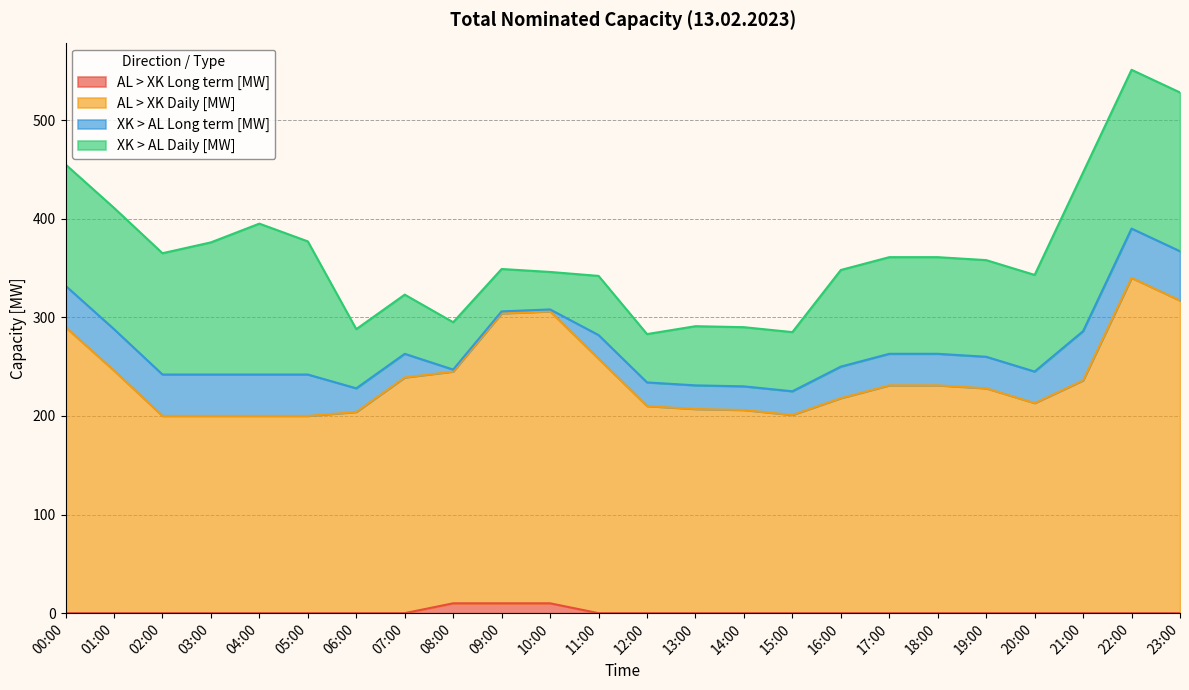

Where is AL > XK Long term [MW] nearest to the value 5?

00:00